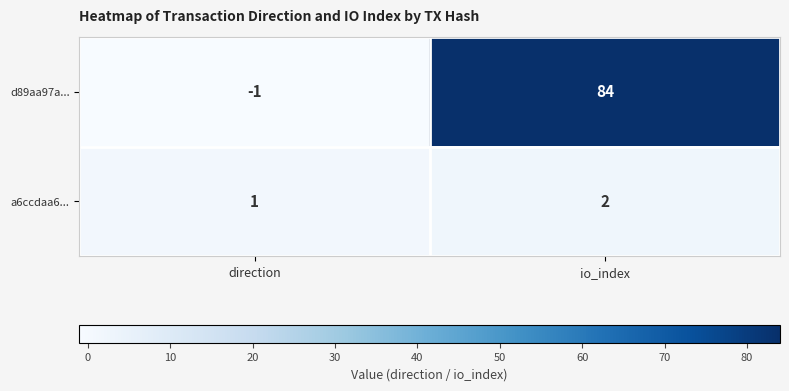

Which series has the largest range (max minus min)?

d89aa97a...